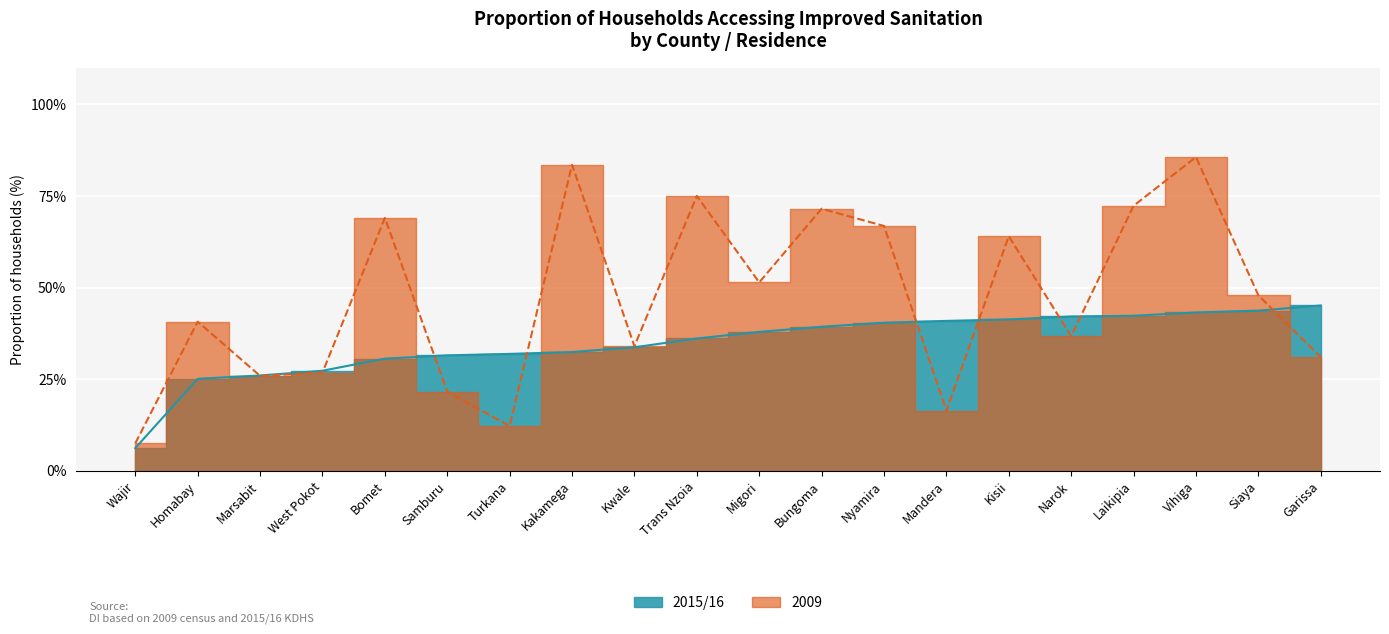

What is the label of the 10th point from the right?

Migori